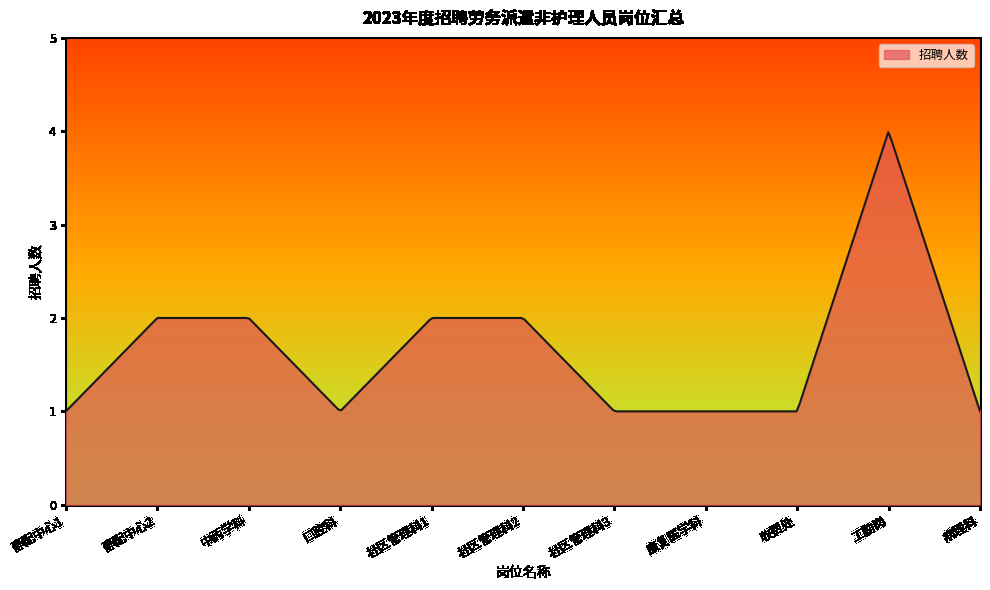

What is the minimum value shown in the chart?

1.0